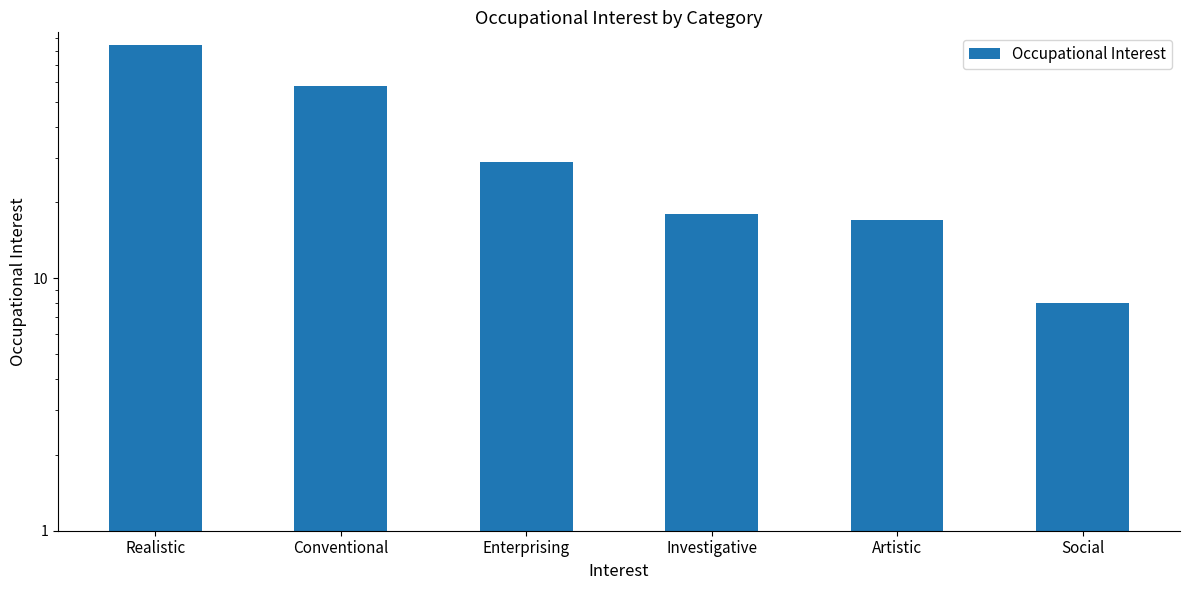

How many data points does each series have?

6